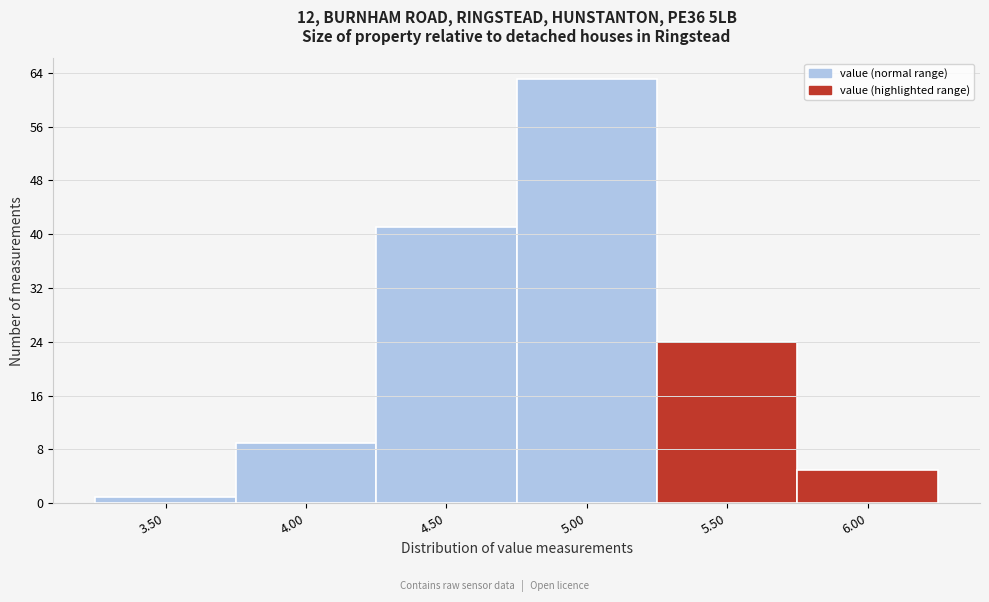

Reading right to left, what are all the values shown in this chart?

5	24	63	41	9	1